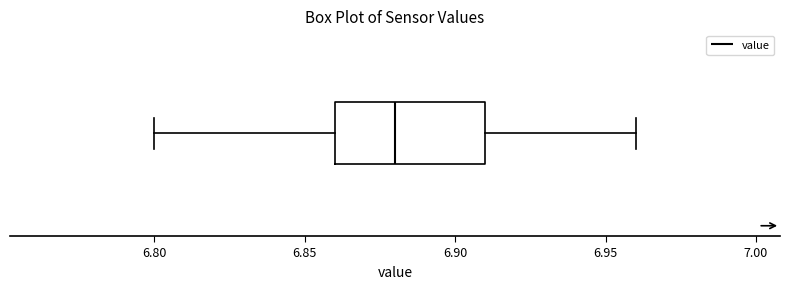

Read this box plot against the x-axis: the position of the median line, the range covered by the box, and the ends of both whiskers. The values are not printed on the chart, so give them approximately, as read against the axis.

median 6.88, box 6.86 to 6.91, whiskers 6.80 to 6.96